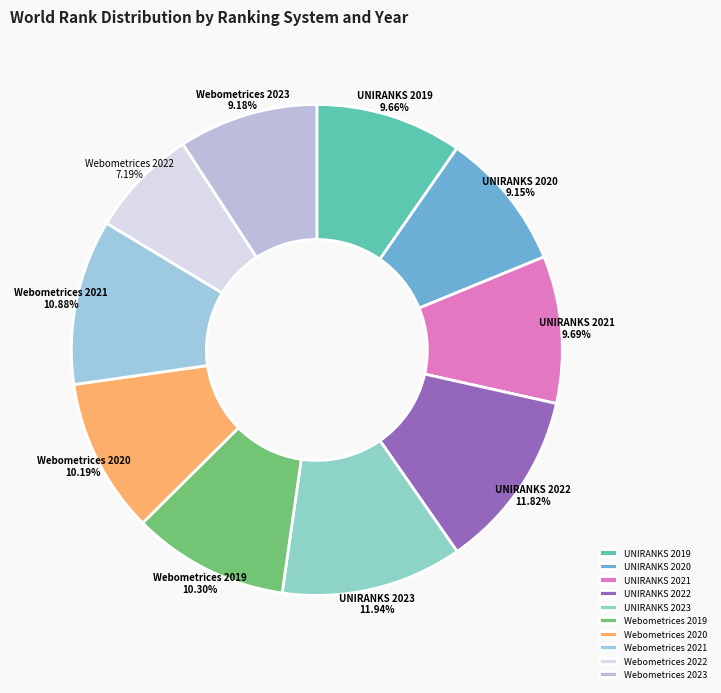

True or false: UNIRANKS 2019 accounts for 4% of the total.

False